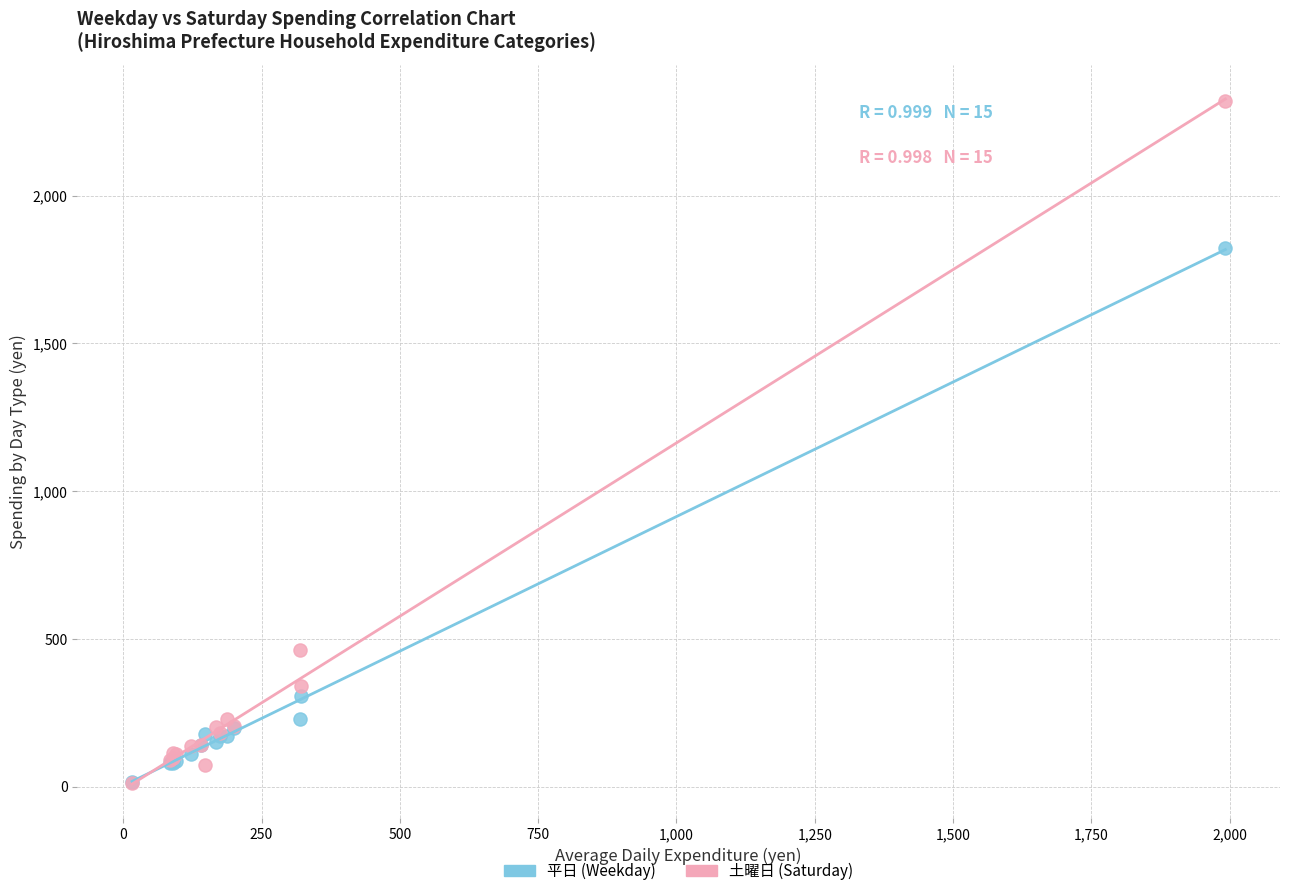

Across all series, what Y value is closest to 1166?

1822.0